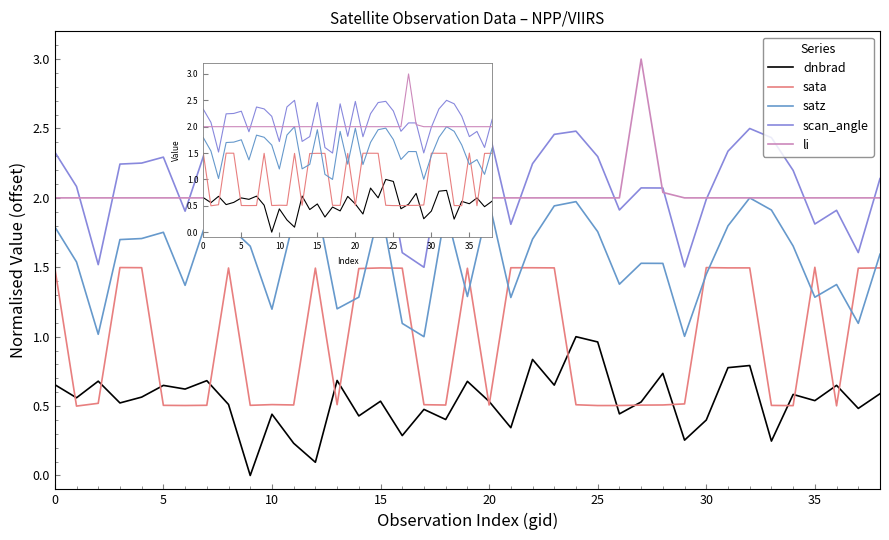

True or false: sata and scan_angle intersect in this chart.

False